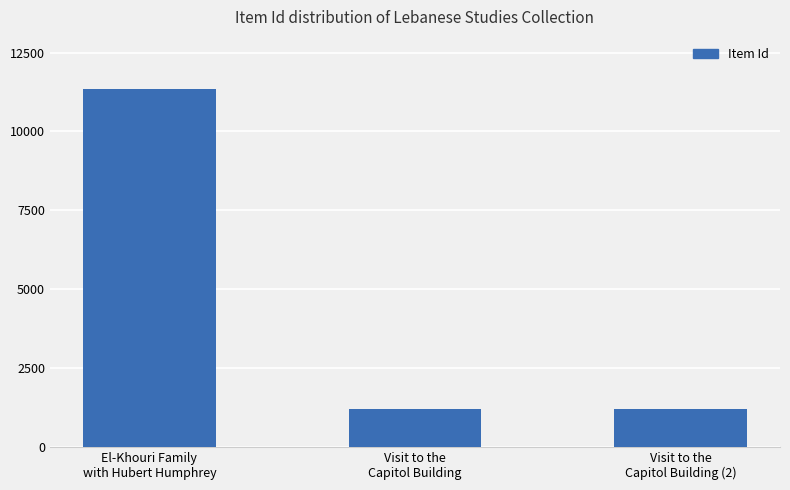

What is the value of the 2nd bar from the left?

1211